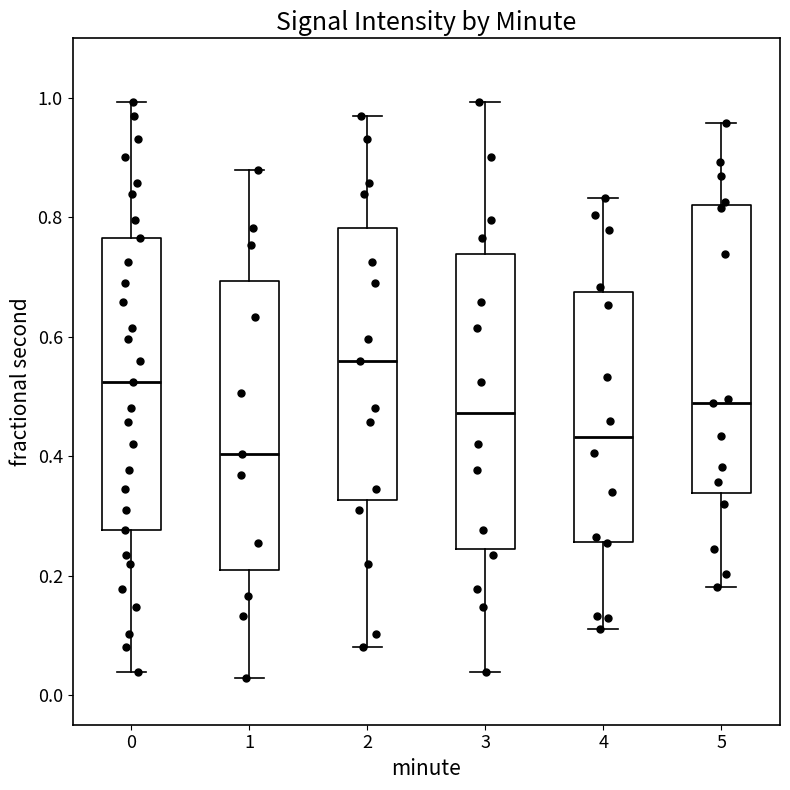

Which box has the highest median line?

2